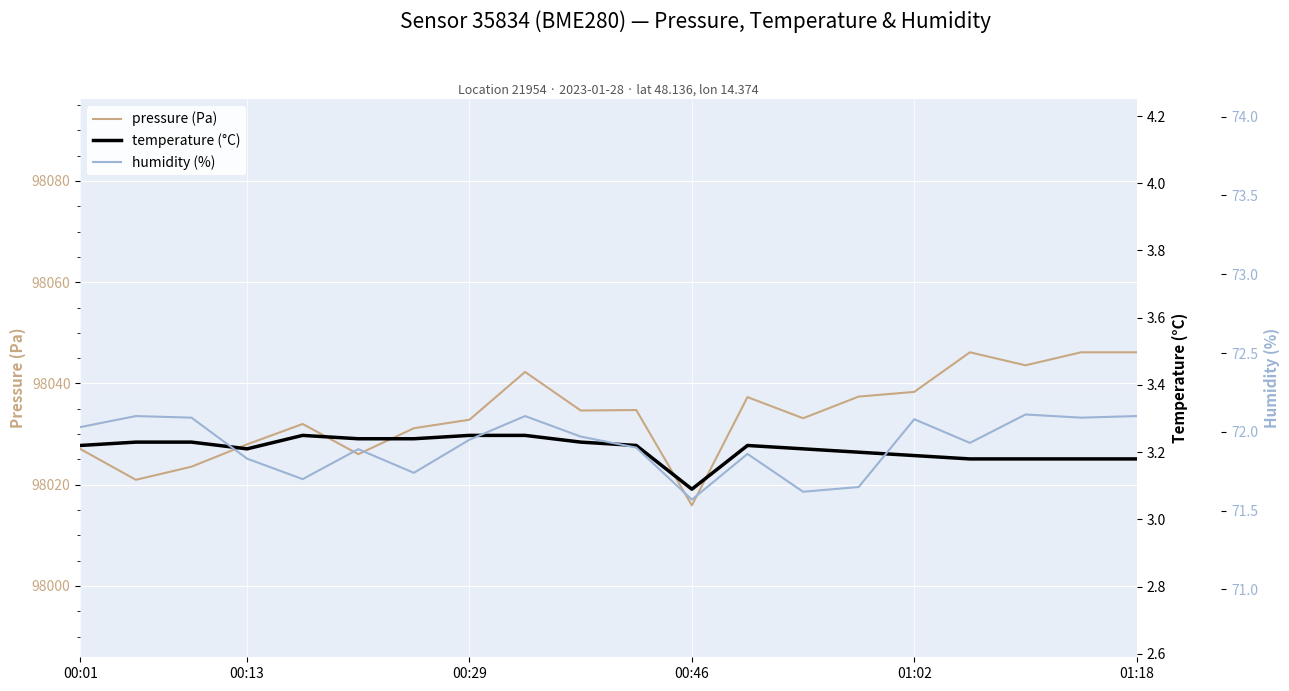

The value of pressure (Pa) at 01:02 is 98038.3. True or false?

True